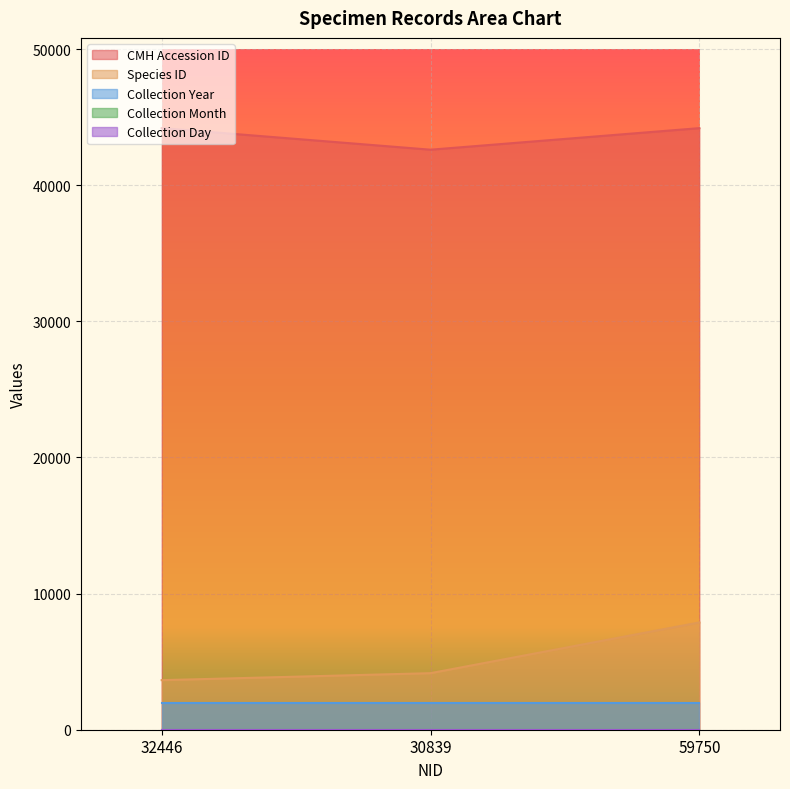

Which series has the largest total across all categories?

CMH Accession ID